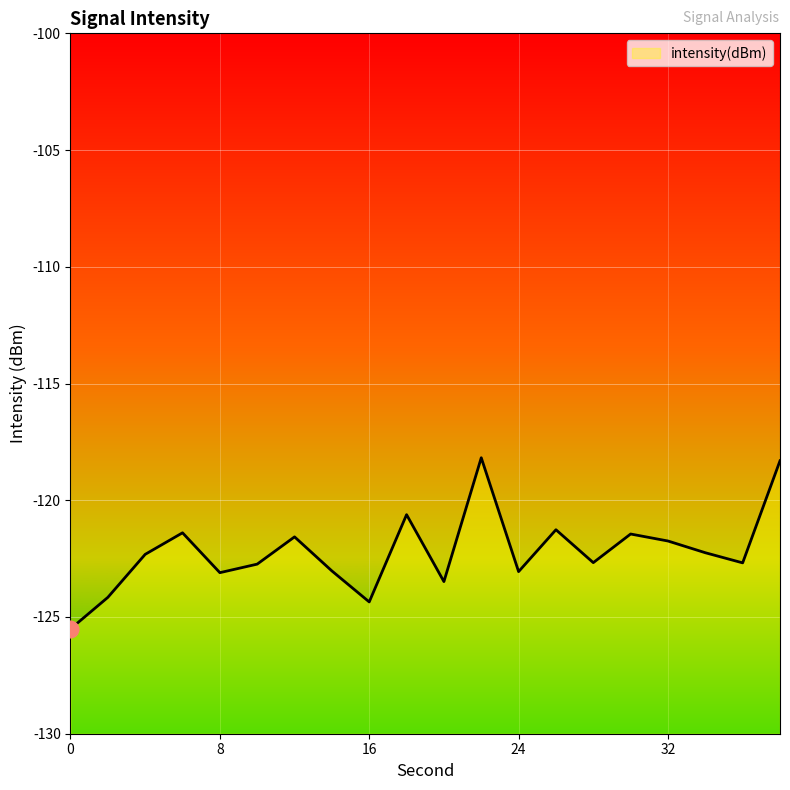

What is the smallest value displayed?

-125.5